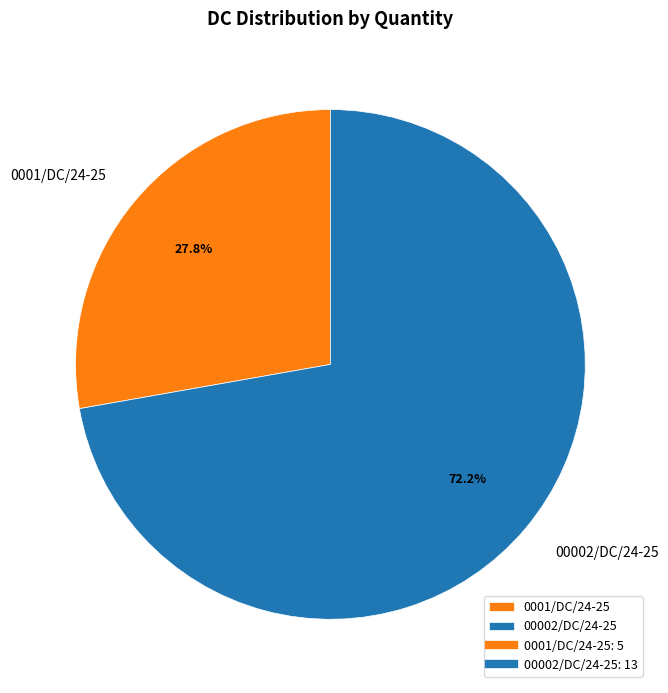

What percentage is the 00002/DC/24-25 slice, to the nearest percent?

72%